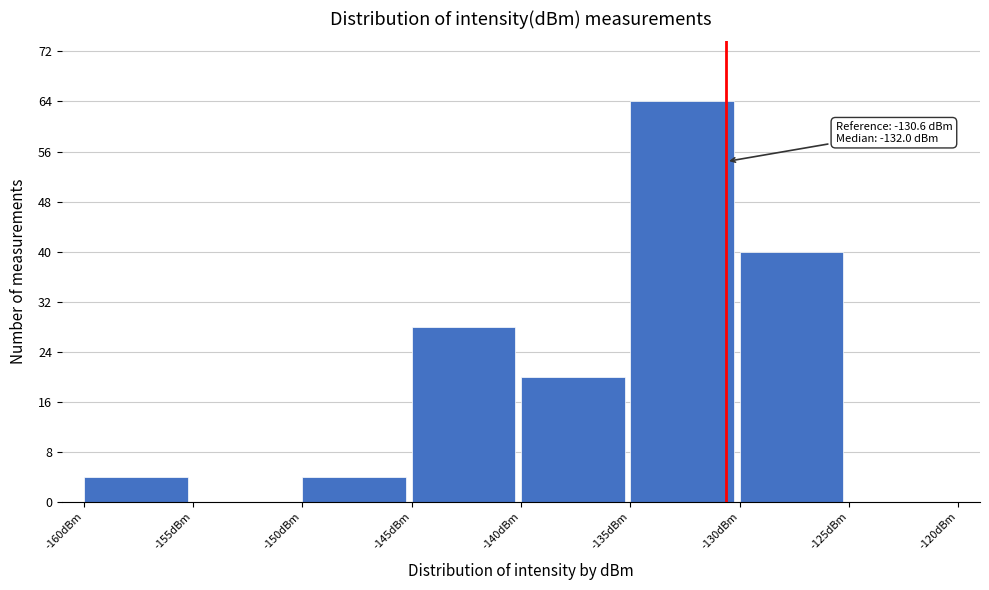

Over which range of the x-axis is the bar tallest?

-135 to -130